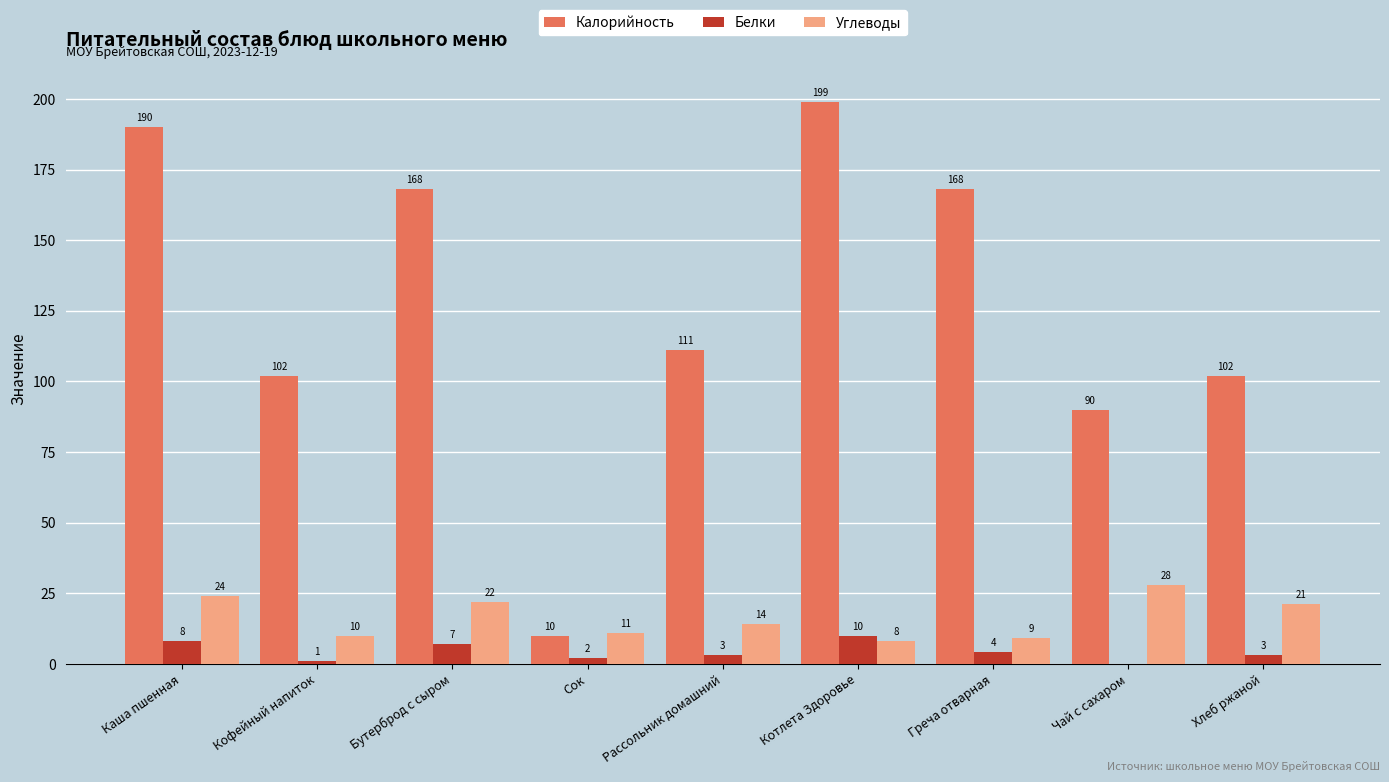

Count the number of data series in this chart.

3